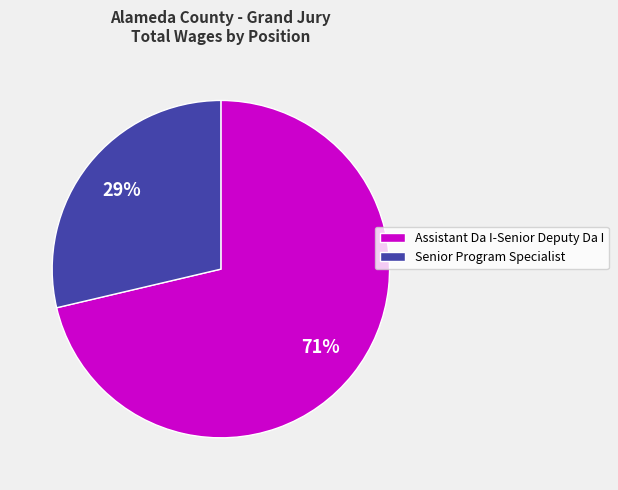

Which category has the smallest portion of the pie?

Senior Program Specialist